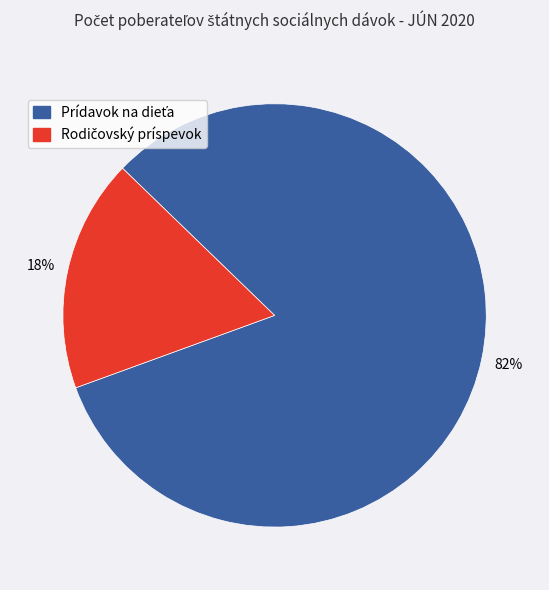

To the nearest percent, what is the difference between the largest and smallest slice percentages?

64%